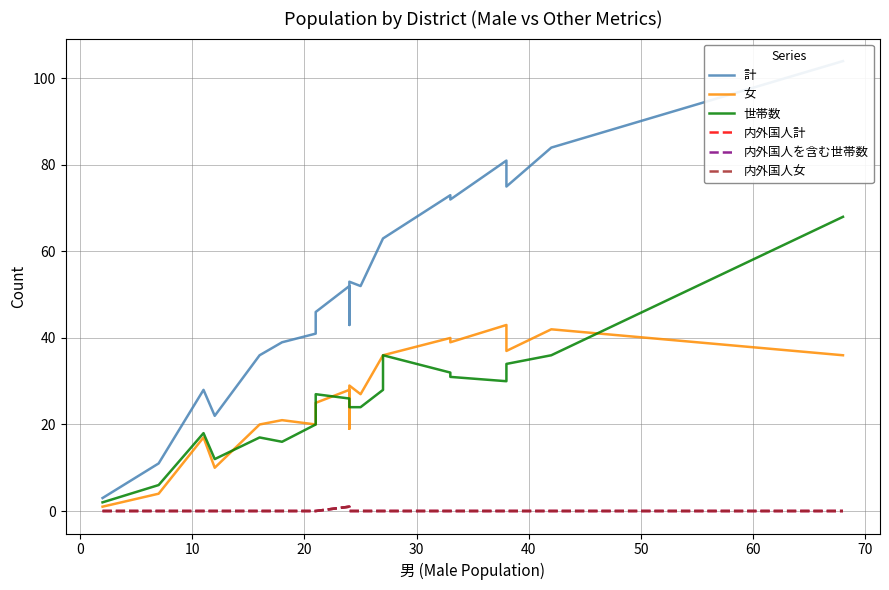

What is the maximum value for 世帯数?

68